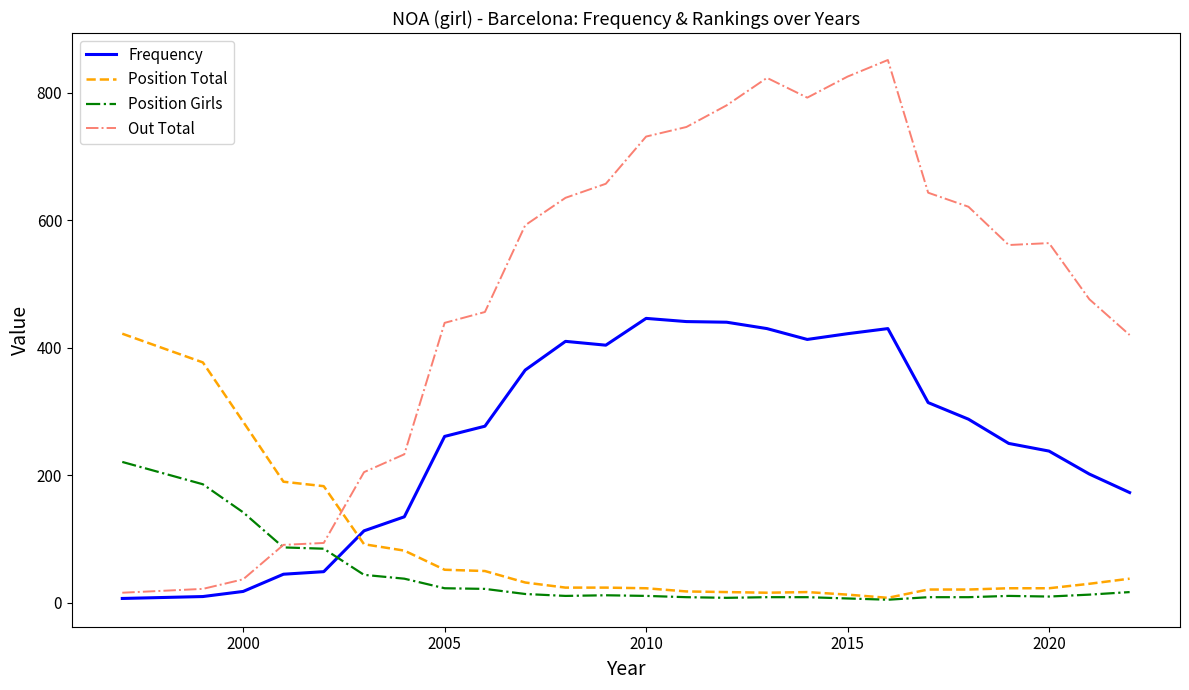

What is the highest value of the Out Total series?

851